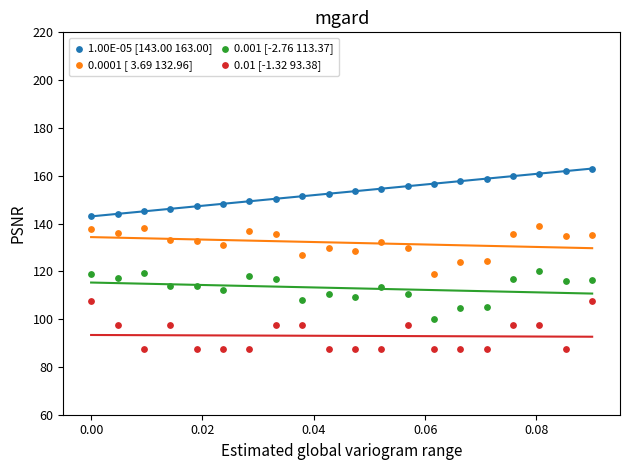

Which series reaches the minimum Y coordinate?

0.01 [-1.32 93.38]